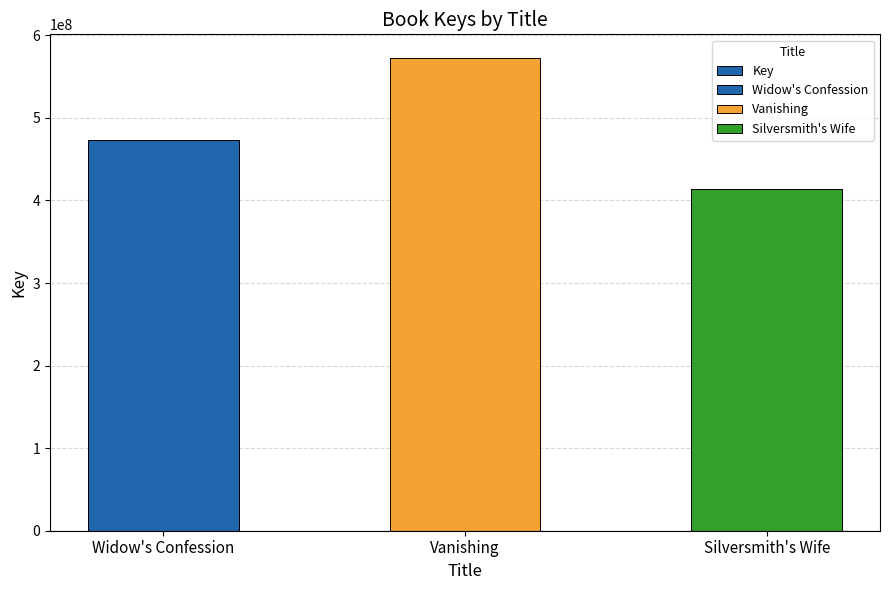

What is the sum of the values at Vanishing and Widow's Confession?

1046418714